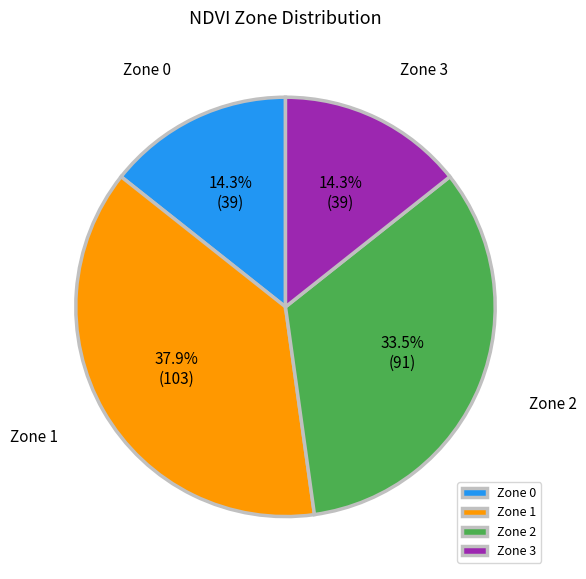

How much of the chart is everything except Zone 2?

66.5%